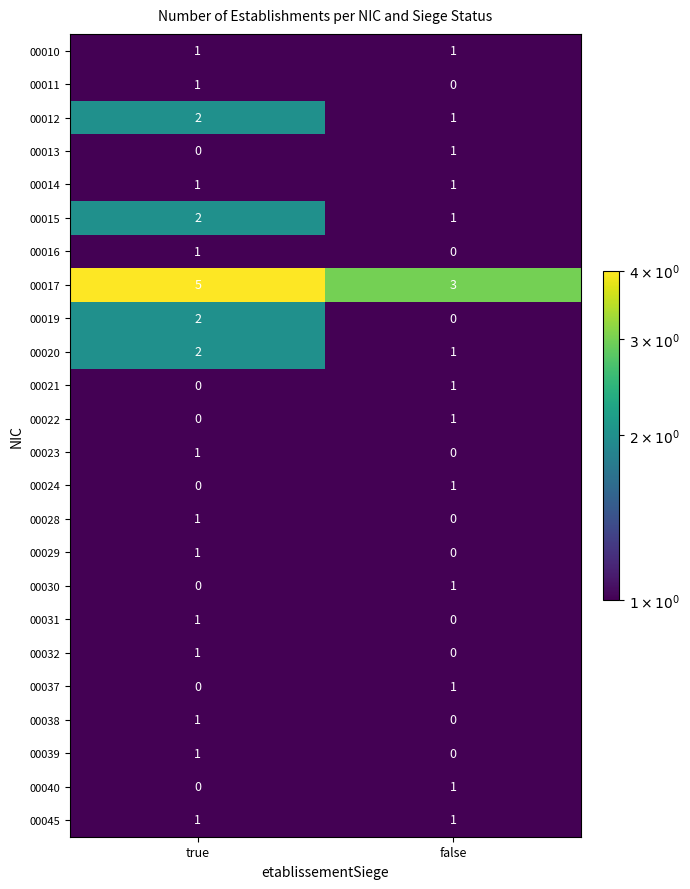

Count the number of data series in this chart.

24